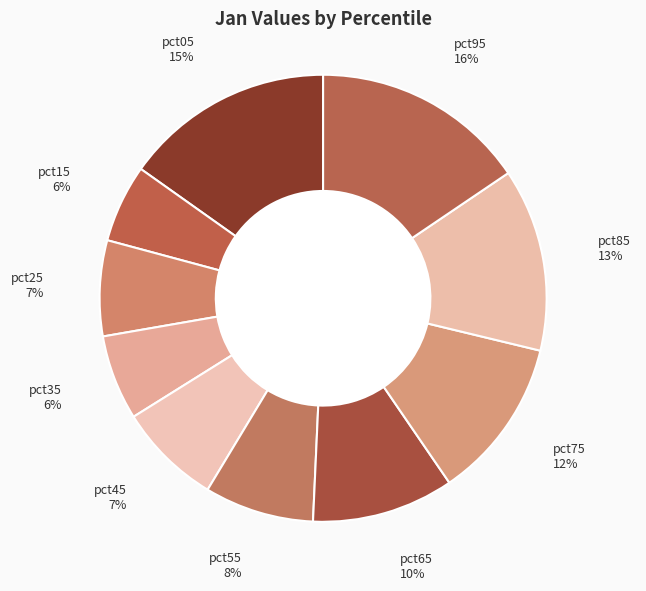

Which slice is the largest?

pct95